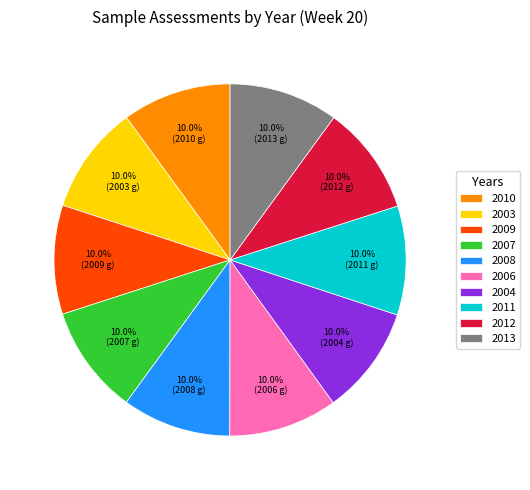

Combined, do 2012 and 2003 account for over 50%?

No